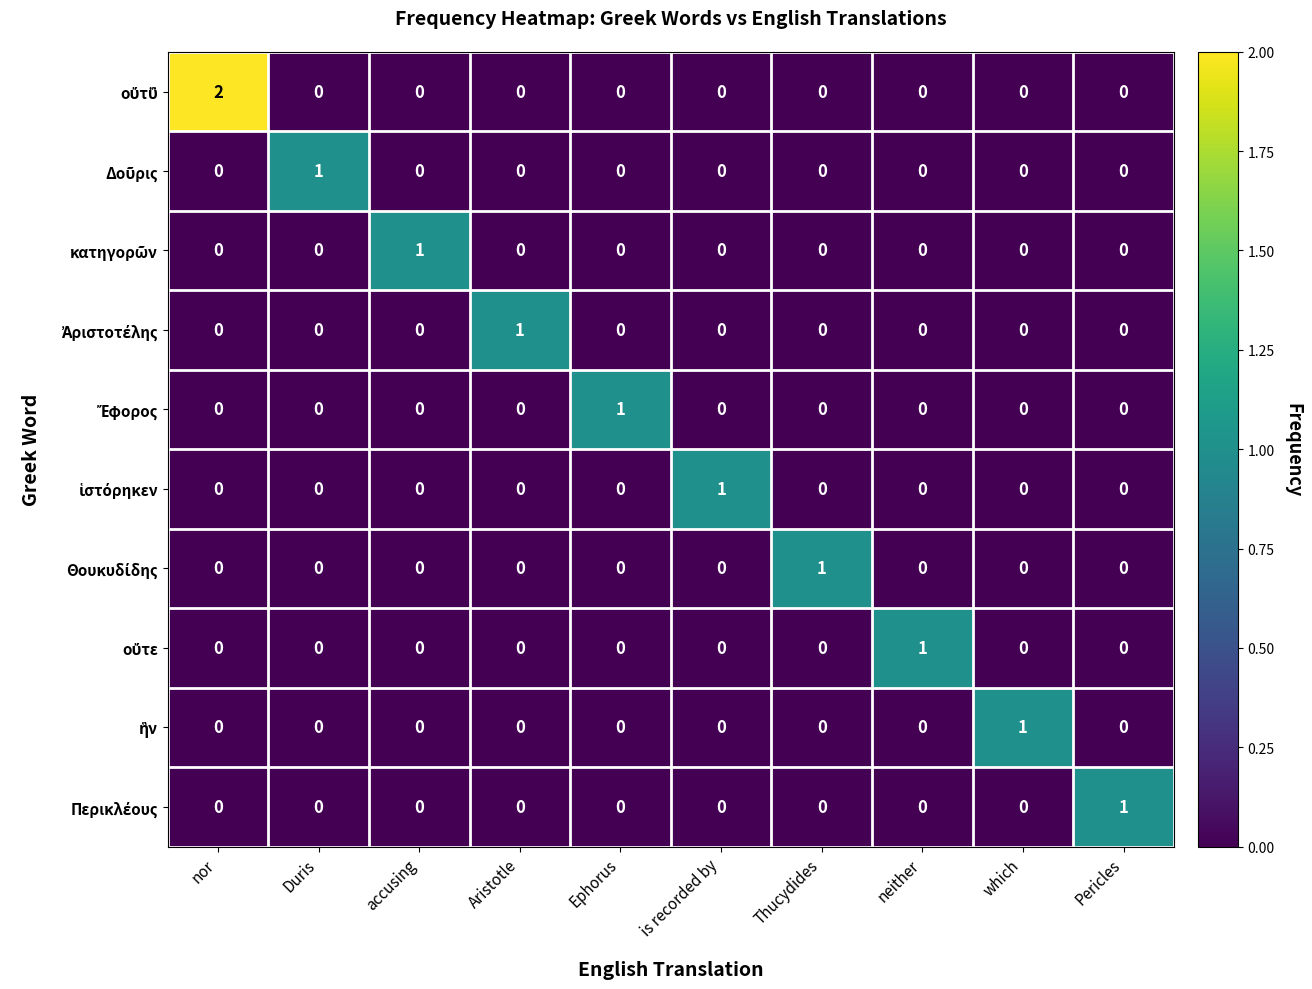

How many categories are shown in the chart?

10